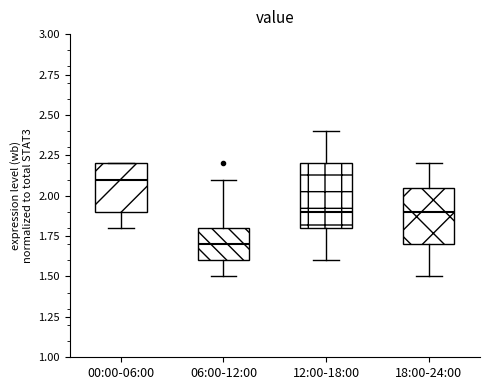

Which box has the highest median line?

00:00-06:00